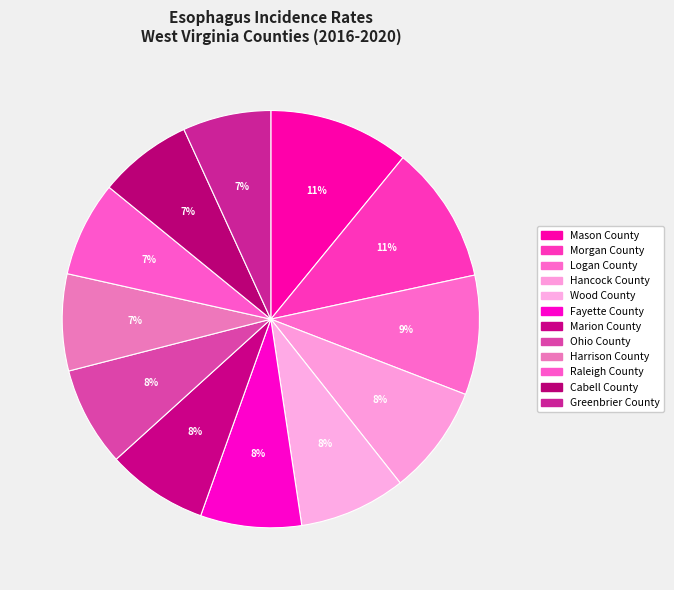

Is Ohio County the majority of the pie?

No